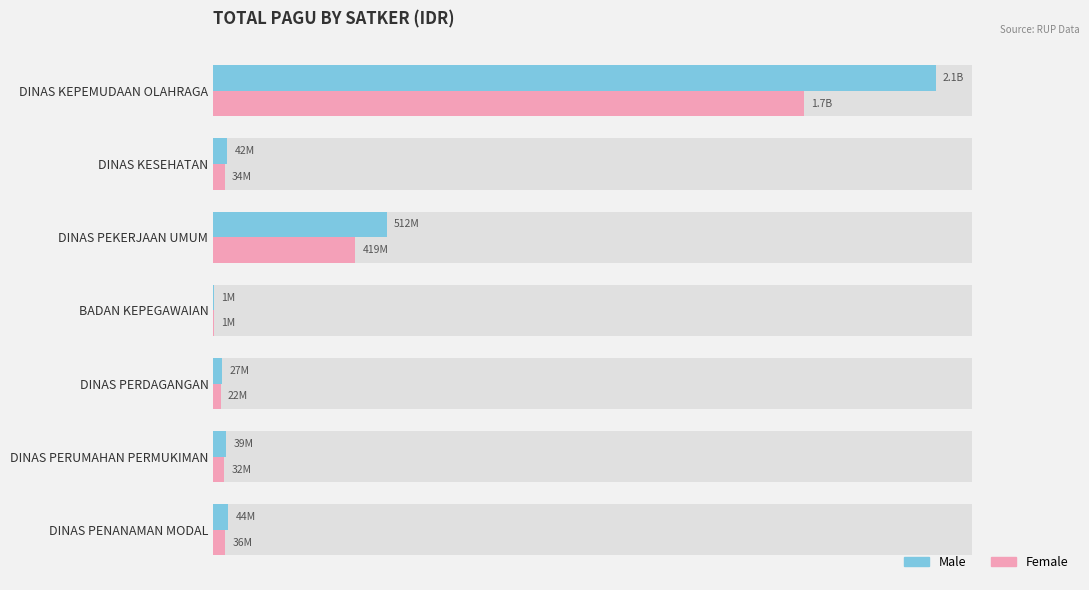

List the series in order of their peak value, highest first.

Male, Female